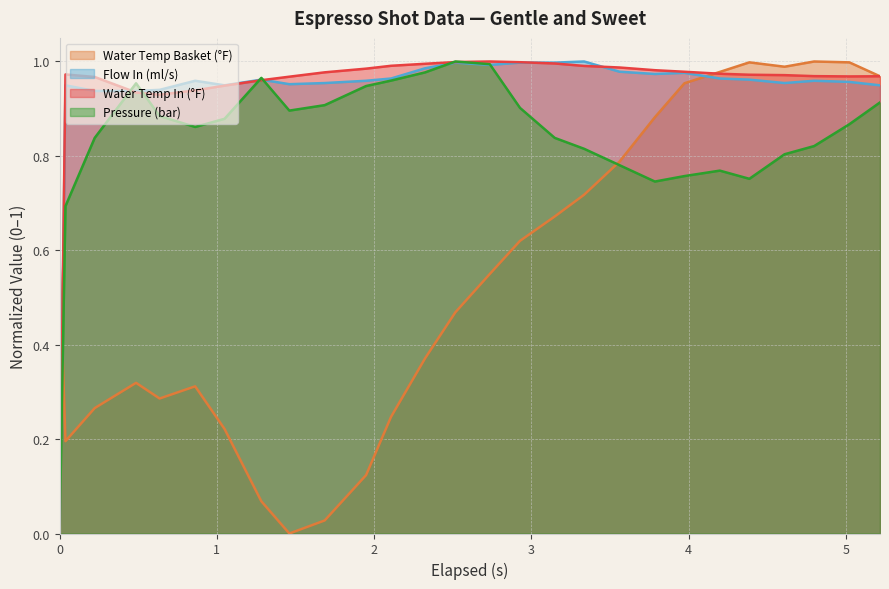

Is it true that flow_in equals 1.7 at 2.517?

False